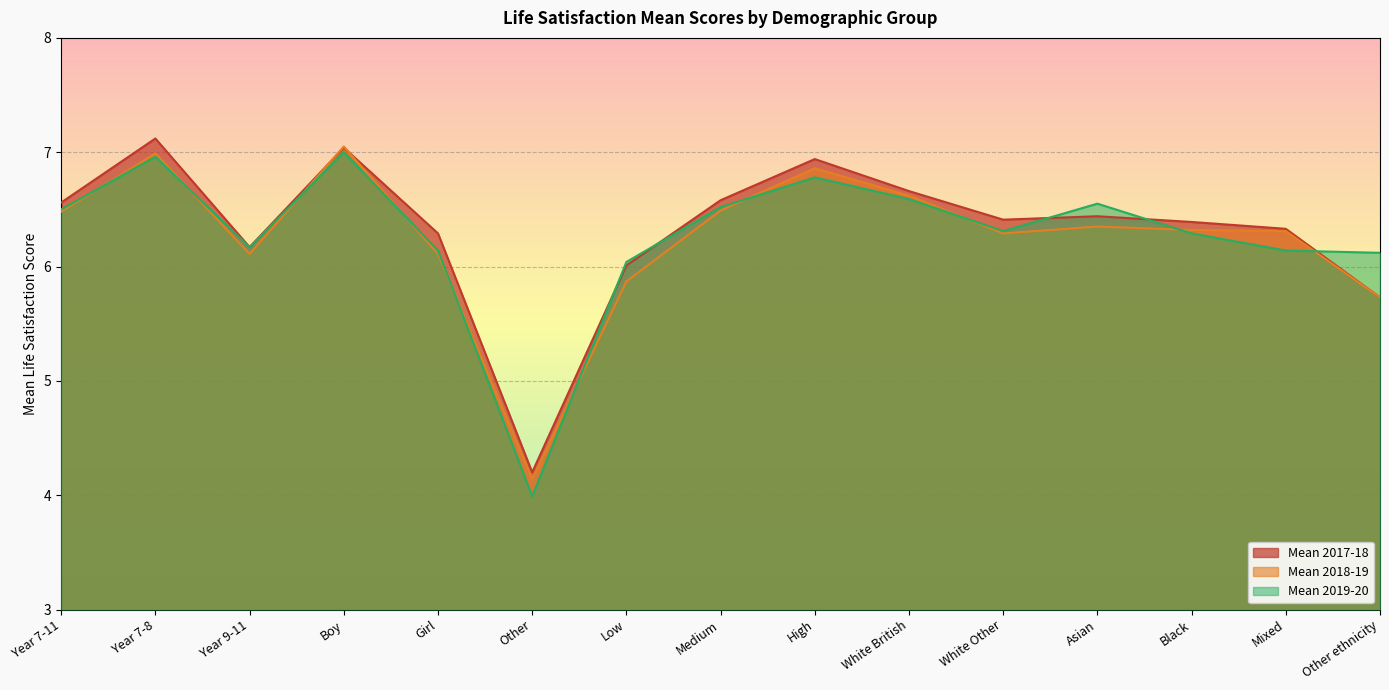

True or false: Mean 2018-19 has a value of 6.3 at Asian.

True